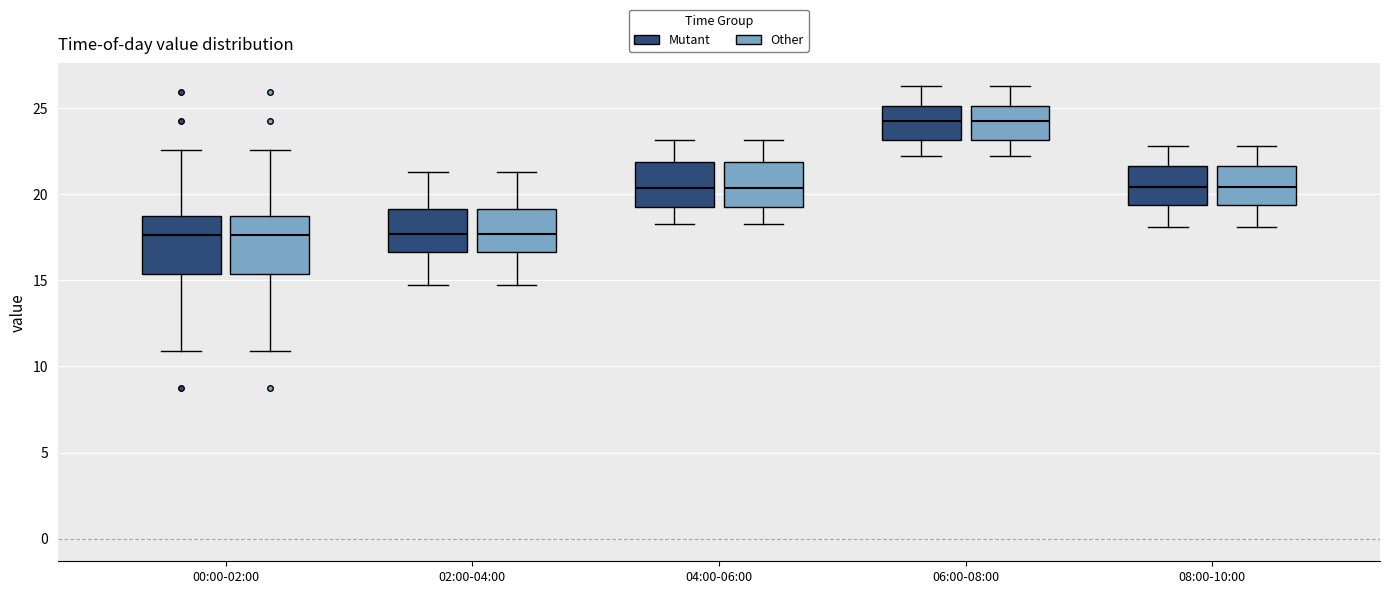

Where does the lower whisker of the box for 02:00-04:00 (Mutant) end on the y-axis? The values are not printed on the chart, so give them approximately, as read against the axis.

15.0